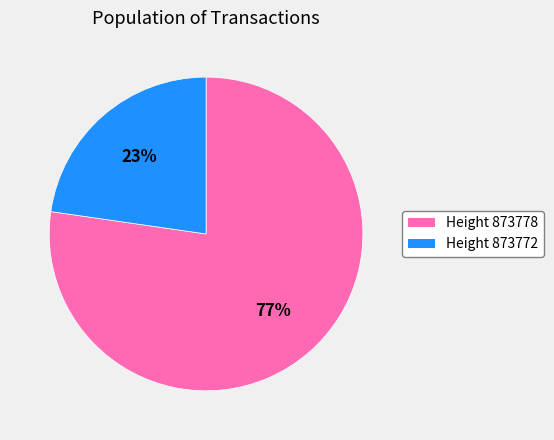

Is there any slice that represents more than half of the pie?

Yes